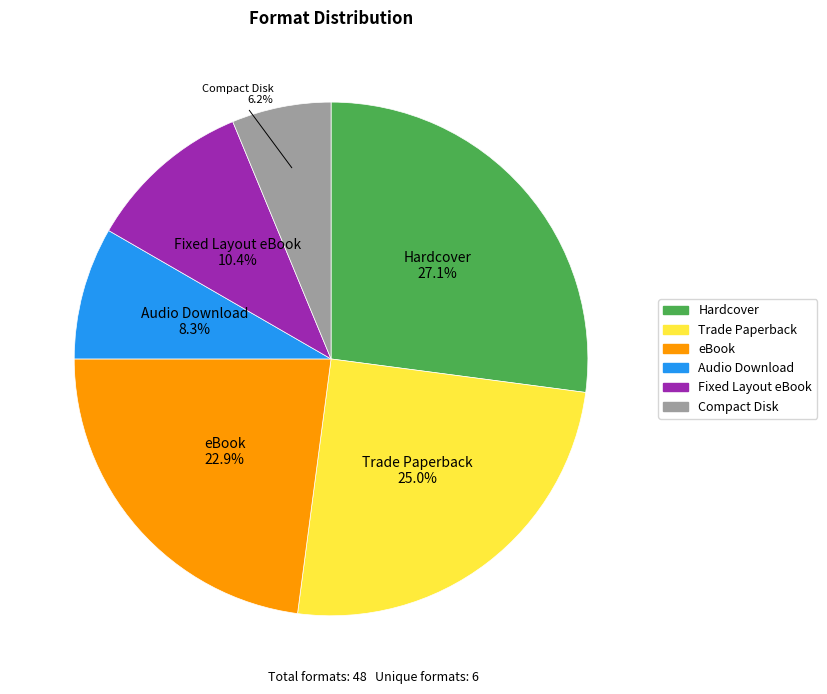

The Audio Download slice represents 8% of the pie. True or false?

True